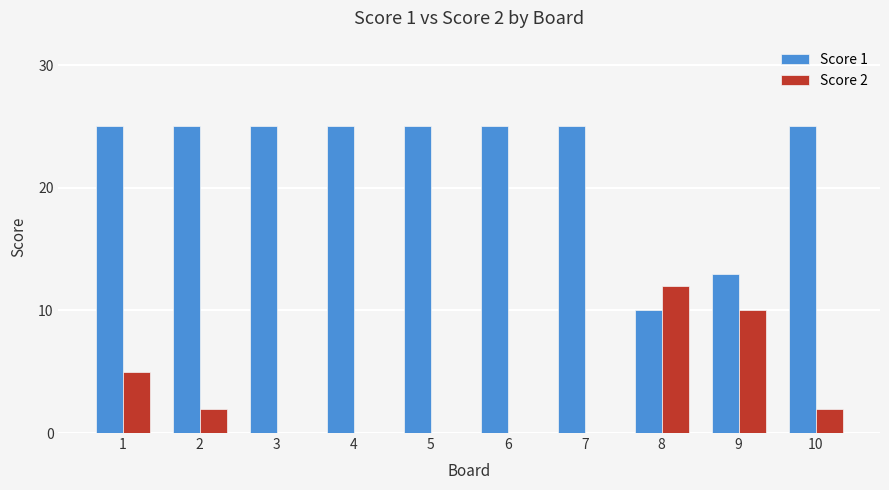

Which series has the largest range (max minus min)?

Score 1